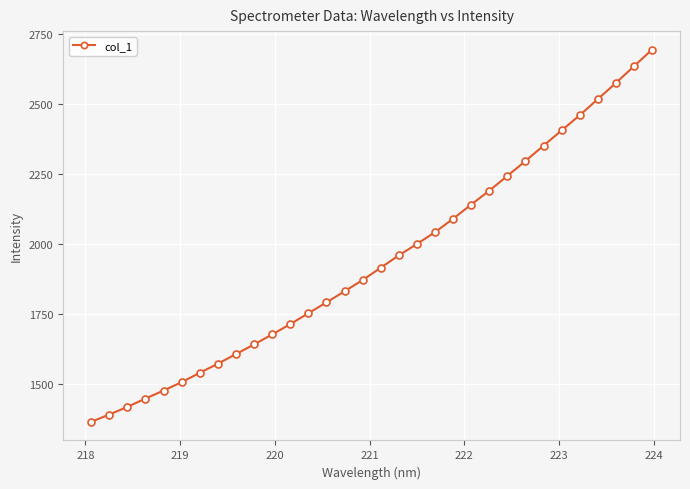

What is the minimum value shown in the chart?

1364.5